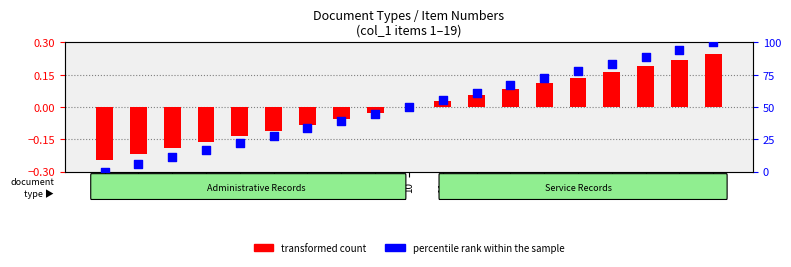

Which series has the widest spread of Y values?

percentile rank within the sample